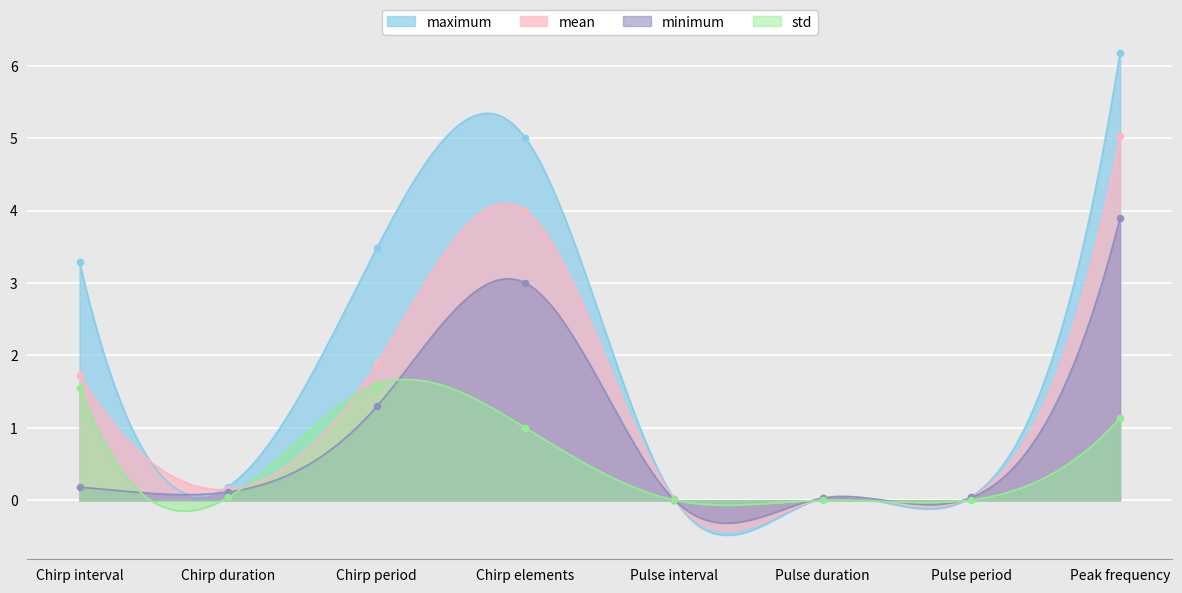

What are all the series names shown in the legend?

minimum, maximum, mean, std